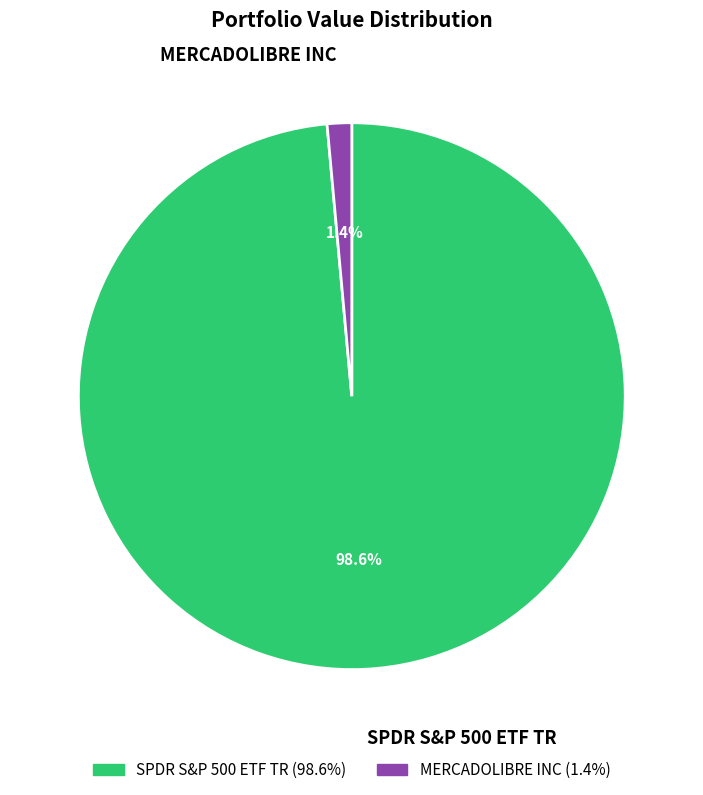

Is it true that MERCADOLIBRE INC is 1% of the pie?

True